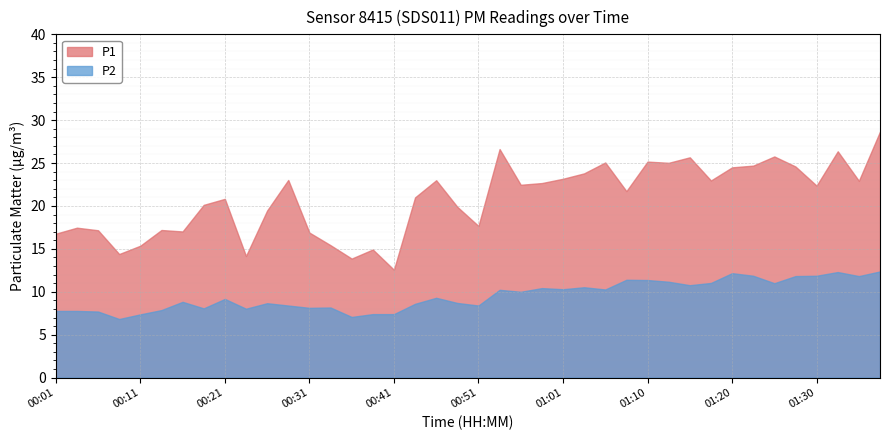

Reading left to right, what are all the values shown in this chart?

P1: 00:01=16.8	00:04=17.5	00:06=17.2	00:09=14.4	00:11=15.4	00:14=17.2	00:16=17.0	00:19=20.1	00:21=20.8	00:23=14.2	00:26=19.5	00:28=23.0	00:31=16.9	00:33=15.4	00:36=13.9	00:38=14.9	00:41=12.6	00:43=21.0	00:46=23.0	00:48=19.9	00:51=17.7	00:53=26.6	00:56=22.5	00:58=22.7	01:01=23.2	01:03=23.8	01:05=25.1	01:08=21.7	01:10=25.2	01:13=25.0	01:15=25.7	01:18=23.0	01:20=24.5	01:23=24.7	01:25=25.8	01:28=24.6	01:30=22.4	01:33=26.4	01:35=22.9	01:38=28.7
P2: 00:01=7.8	00:04=7.8	00:06=7.7	00:09=6.8	00:11=7.4	00:14=7.9	00:16=8.8	00:19=8.1	00:21=9.2	00:23=8.0	00:26=8.7	00:28=8.4	00:31=8.1	00:33=8.2	00:36=7.1	00:38=7.4	00:41=7.4	00:43=8.6	00:46=9.3	00:48=8.7	00:51=8.4	00:53=10.2	00:56=10.0	00:58=10.4	01:01=10.3	01:03=10.5	01:05=10.3	01:08=11.4	01:10=11.4	01:13=11.2	01:15=10.8	01:18=11.0	01:20=12.2	01:23=11.9	01:25=11.0	01:28=11.8	01:30=11.9	01:33=12.3	01:35=11.8	01:38=12.4